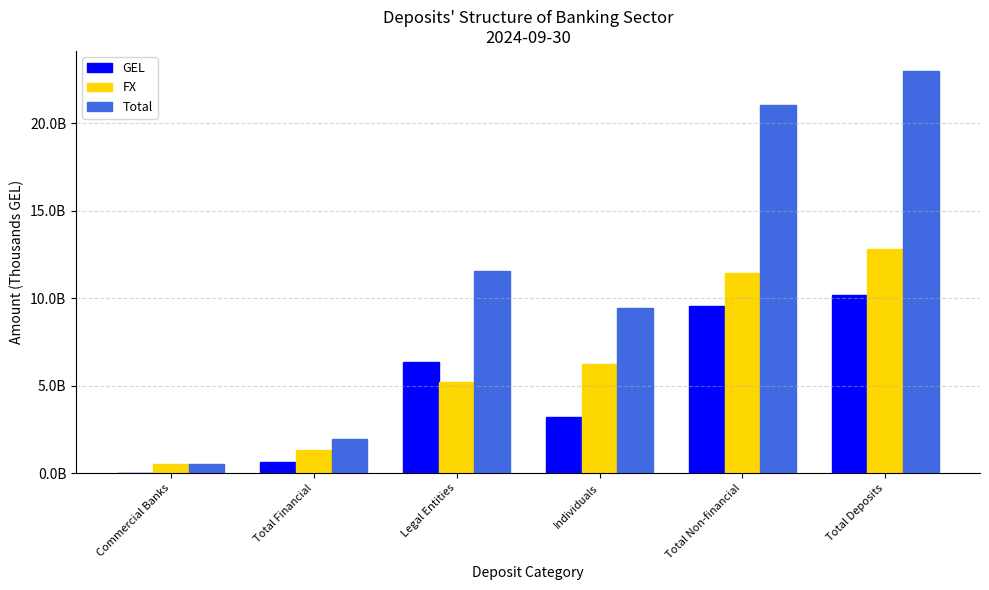

What are all the series names shown in the legend?

GEL, FX, Total